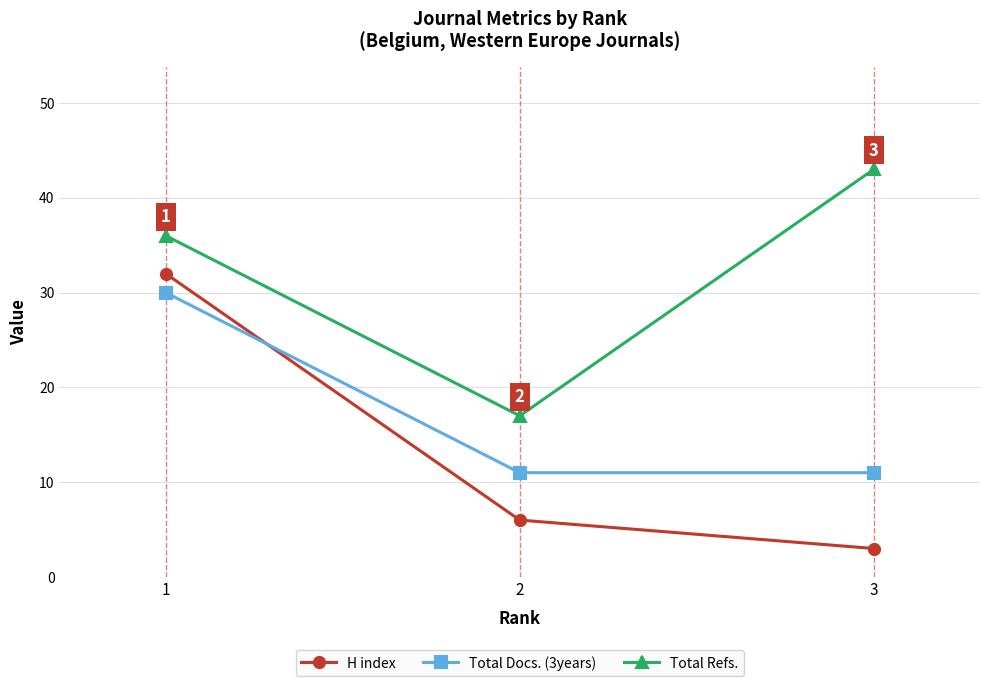

What is the value of the Total Docs. (3years) point at the 3rd from the left?

11